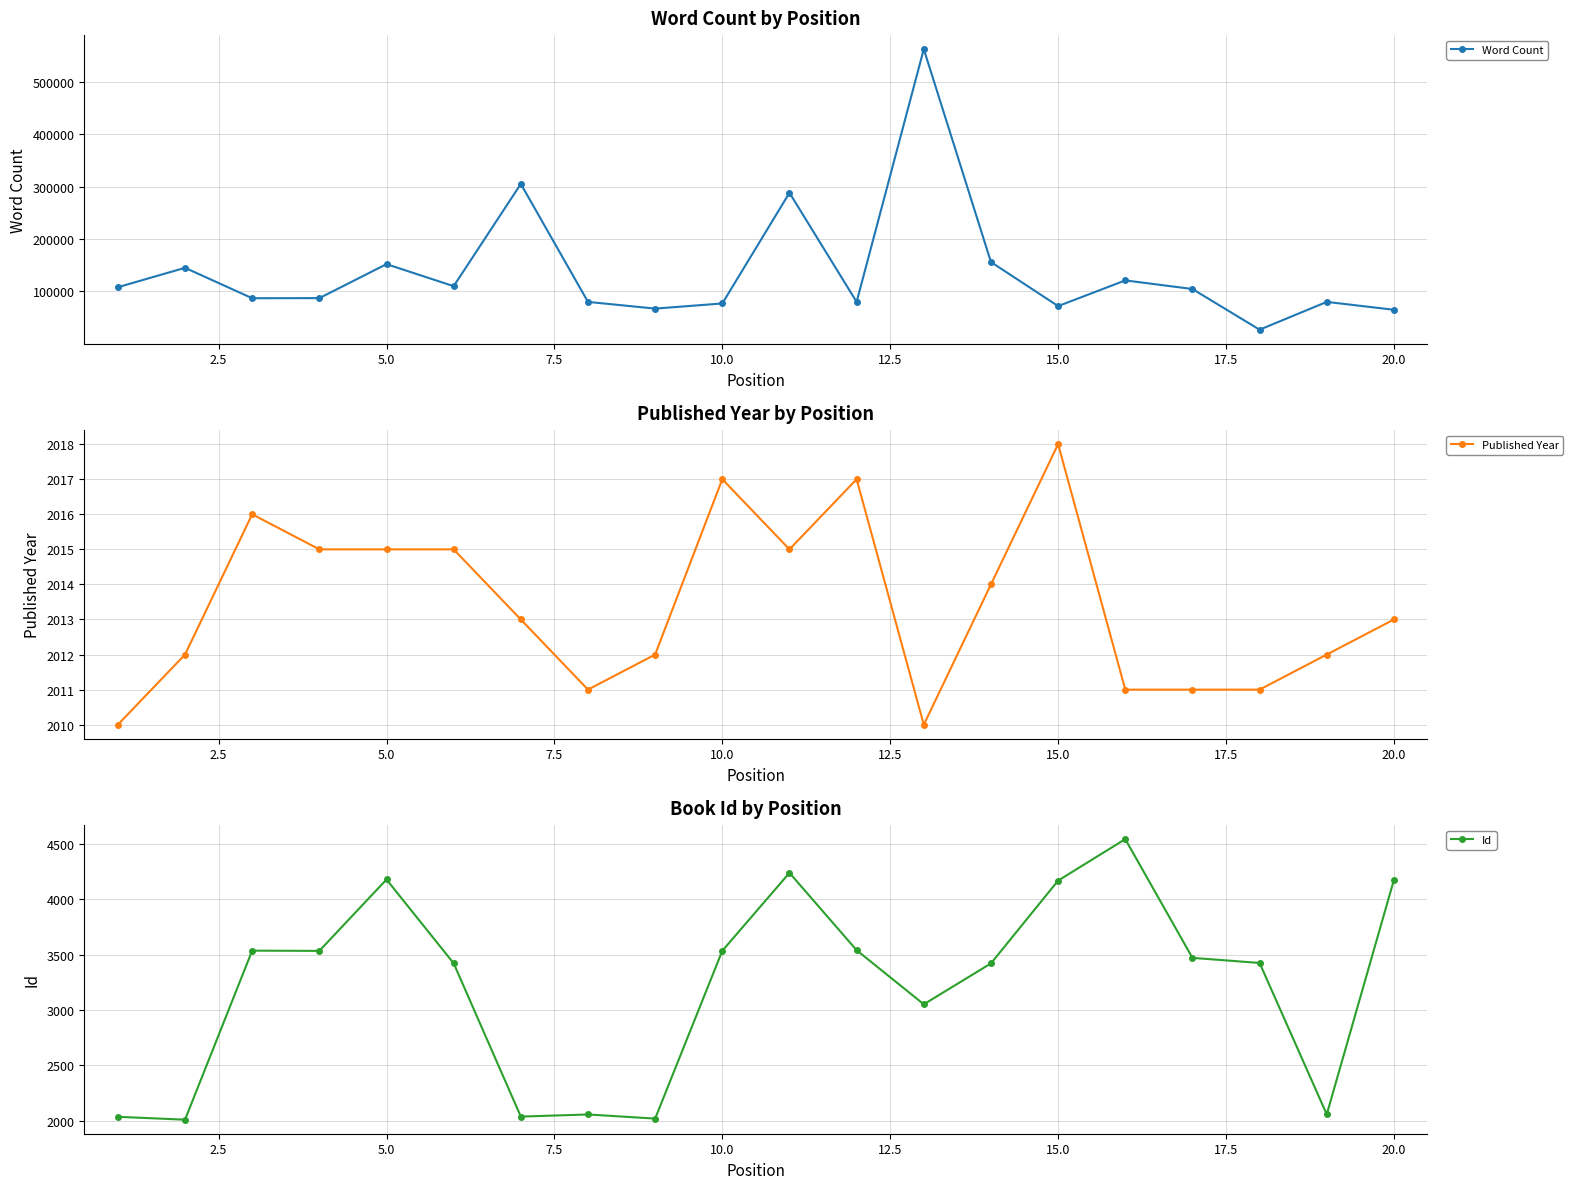

Reading left to right, extract all data points from this chart.

Word Count: 108000	145000	87000	87200	152000	110000	305000	80000	67222	77000	288000	80000	561996	156000	72000	121000	104588	27000	80000	65000
Published Year: 2010	2012	2016	2015	2015	2015	2013	2011	2012	2017	2015	2017	2010	2014	2018	2011	2011	2011	2012	2013
Id: 2037	2011	3536	3534	4178	3422	2039	2058	2021	3535	4238	3540	3052	3421	4168	4542	3471	3425	2059	4174